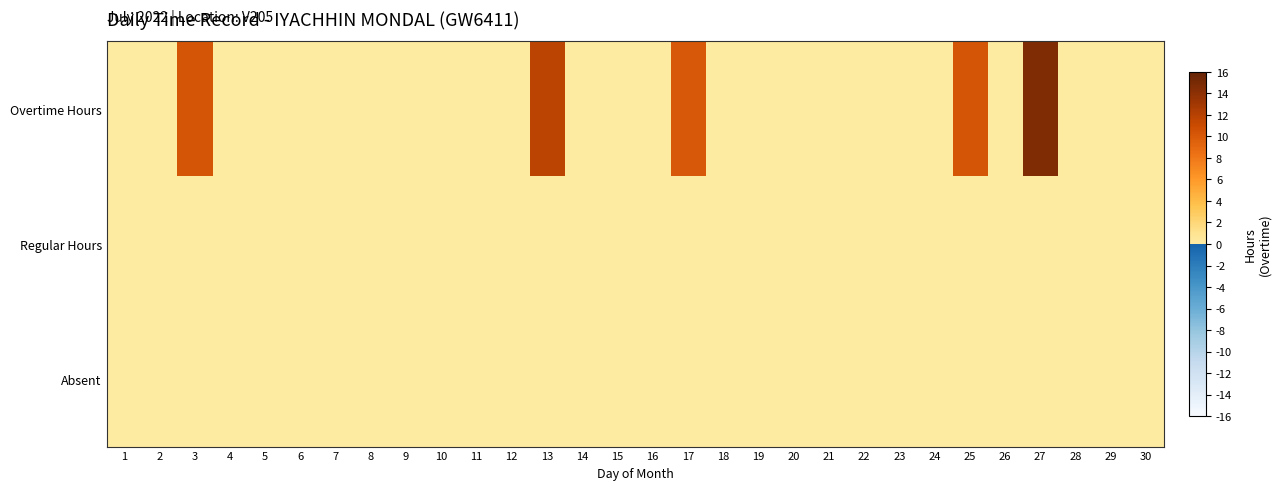

Reading left to right, extract all data points from this chart.

Overtime Hours: 1=0.0	2=0.0	3=10.4	4=0.0	5=0.0	6=0.0	7=0.0	8=0.0	9=0.0	10=0.0	11=0.0	12=0.0	13=11.7	14=0.0	15=0.0	16=0.0	17=10.1	18=0.0	19=0.0	20=0.0	21=0.0	22=0.0	23=0.0	24=0.0	25=10.3	26=0.0	27=14.7	28=0.0	29=0.0	30=0.0
Regular Hours: 1=0.0	2=0.0	3=0.0	4=0.0	5=0.0	6=0.0	7=0.0	8=0.0	9=0.0	10=0.0	11=0.0	12=0.0	13=0.0	14=0.0	15=0.0	16=0.0	17=0.0	18=0.0	19=0.0	20=0.0	21=0.0	22=0.0	23=0.0	24=0.0	25=0.0	26=0.0	27=0.0	28=0.0	29=0.0	30=0.0
Absent: 1=0.0	2=0.0	3=0.0	4=0.0	5=0.0	6=0.0	7=0.0	8=0.0	9=0.0	10=0.0	11=0.0	12=0.0	13=0.0	14=0.0	15=0.0	16=0.0	17=0.0	18=0.0	19=0.0	20=0.0	21=0.0	22=0.0	23=0.0	24=0.0	25=0.0	26=0.0	27=0.0	28=0.0	29=0.0	30=0.0